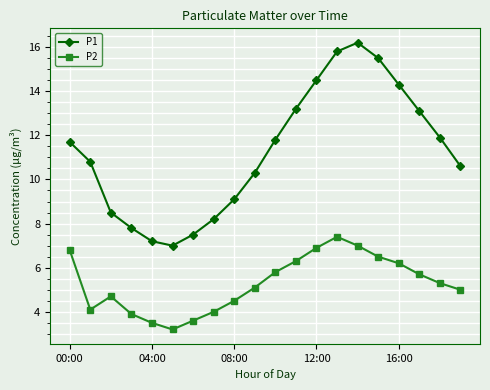

True or false: P1 and P2 intersect in this chart.

False